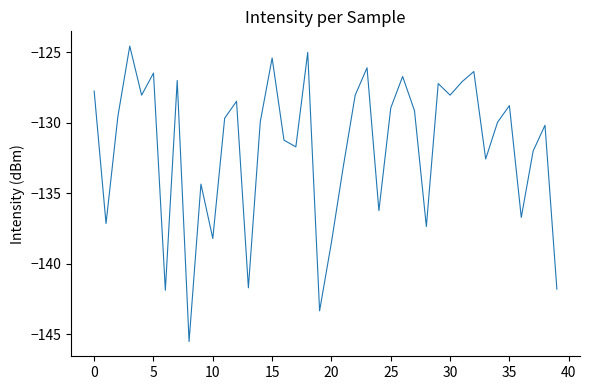

How many lines are shown in the chart?

1